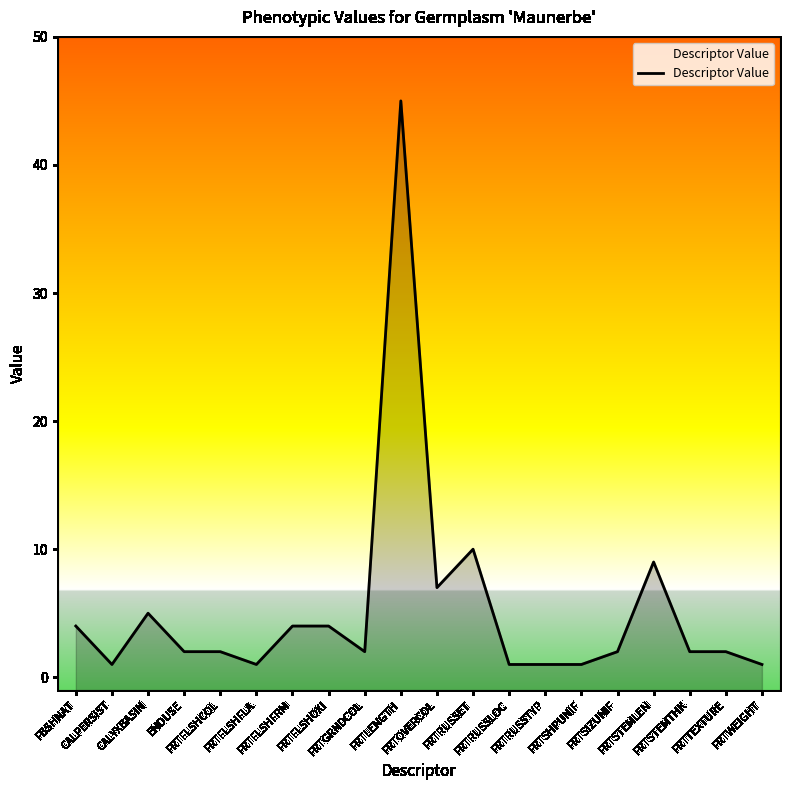

What is the sum of all values?

106